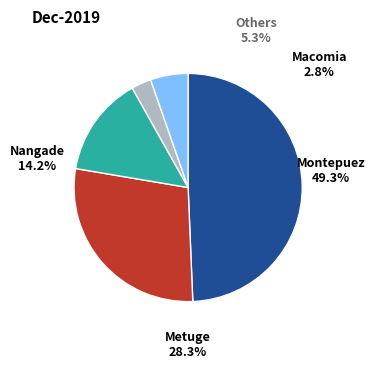

Is it true that Mueda is 1% of the pie?

False